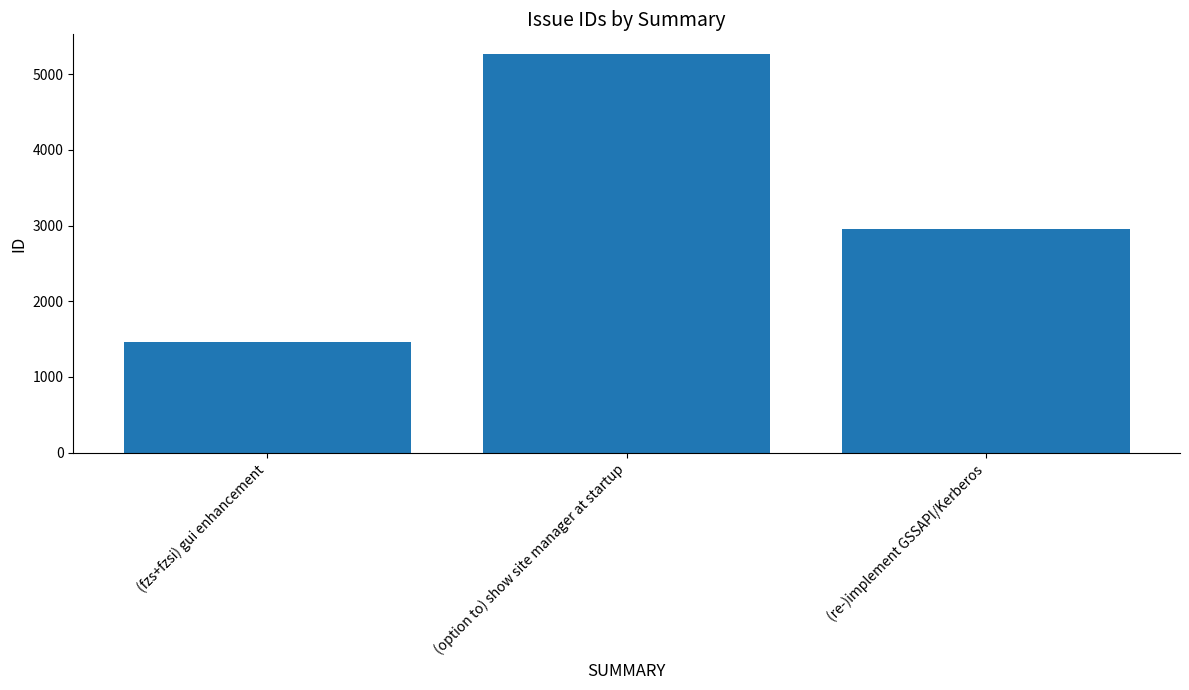

Rank the categories by value from lowest to highest.

(fzs+fzsi) gui enhancement, (re-)implement GSSAPI/Kerberos, (option to) show site manager at startup